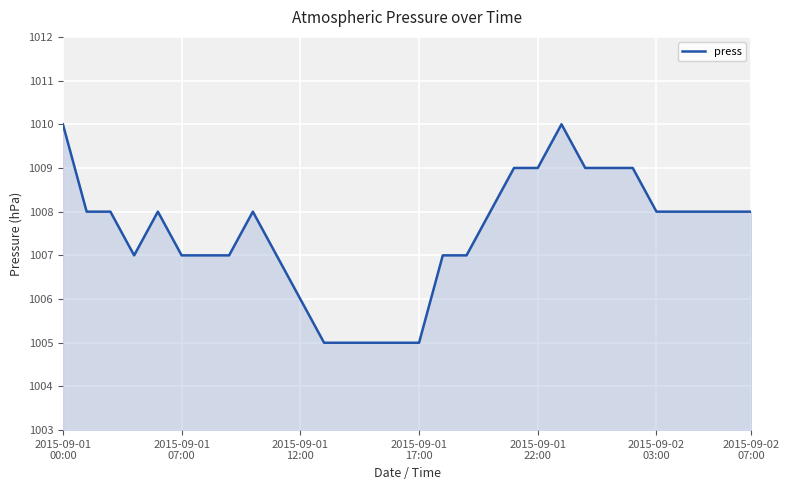

How many lines are shown in the chart?

1